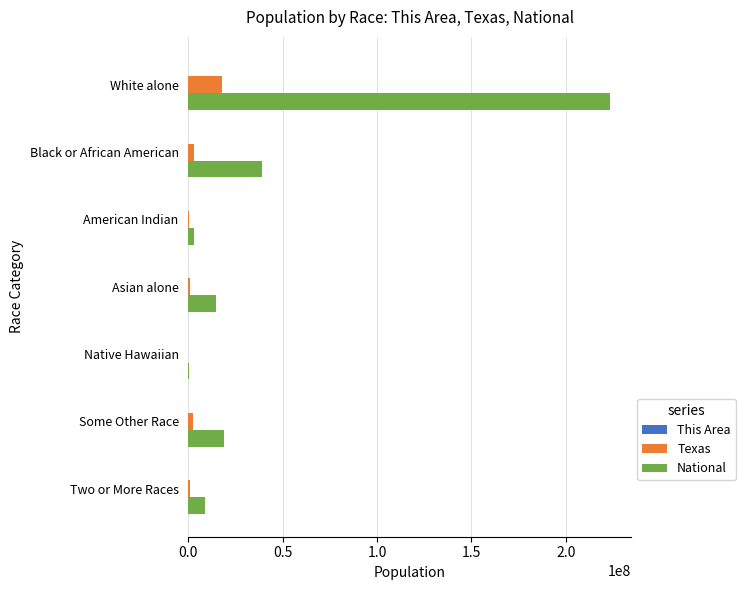

What is the sum of all Texas values?

25145561